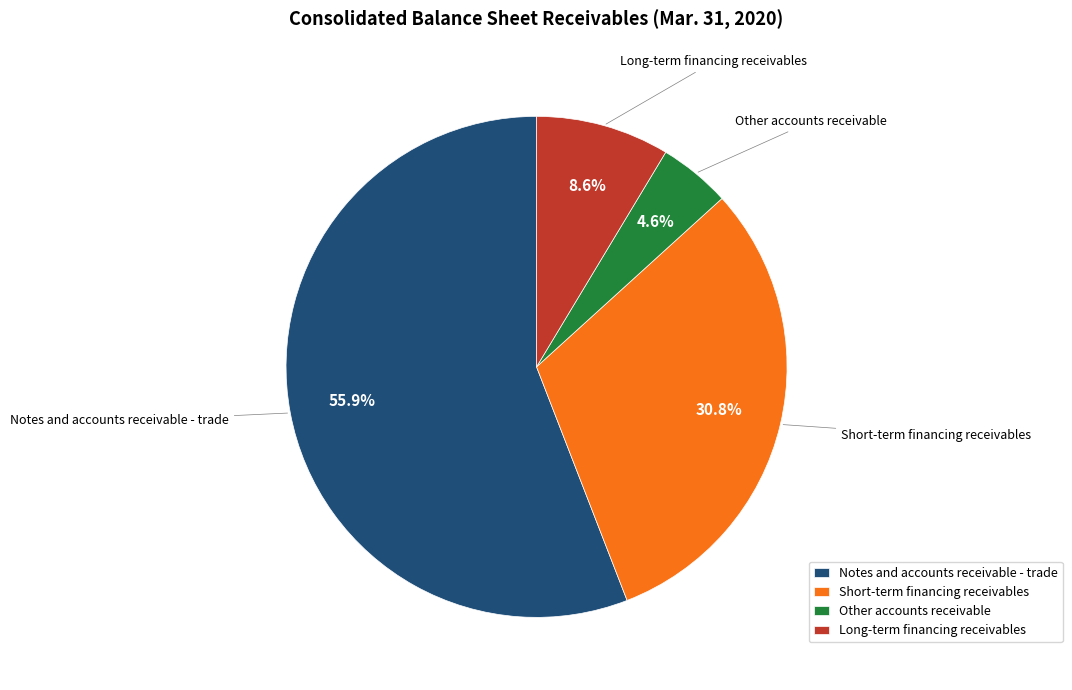

To the nearest percent, what is the difference between the Other accounts receivable and Short-term financing receivables slice percentages?

26%